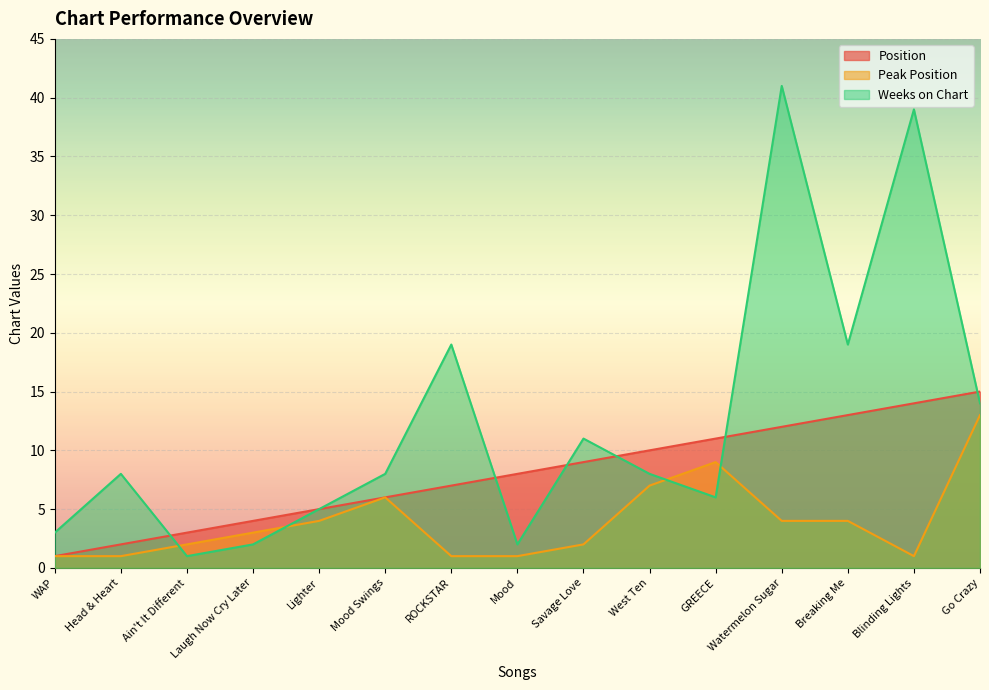

What is the difference between the maximum and minimum values in the Peak Position series?

12